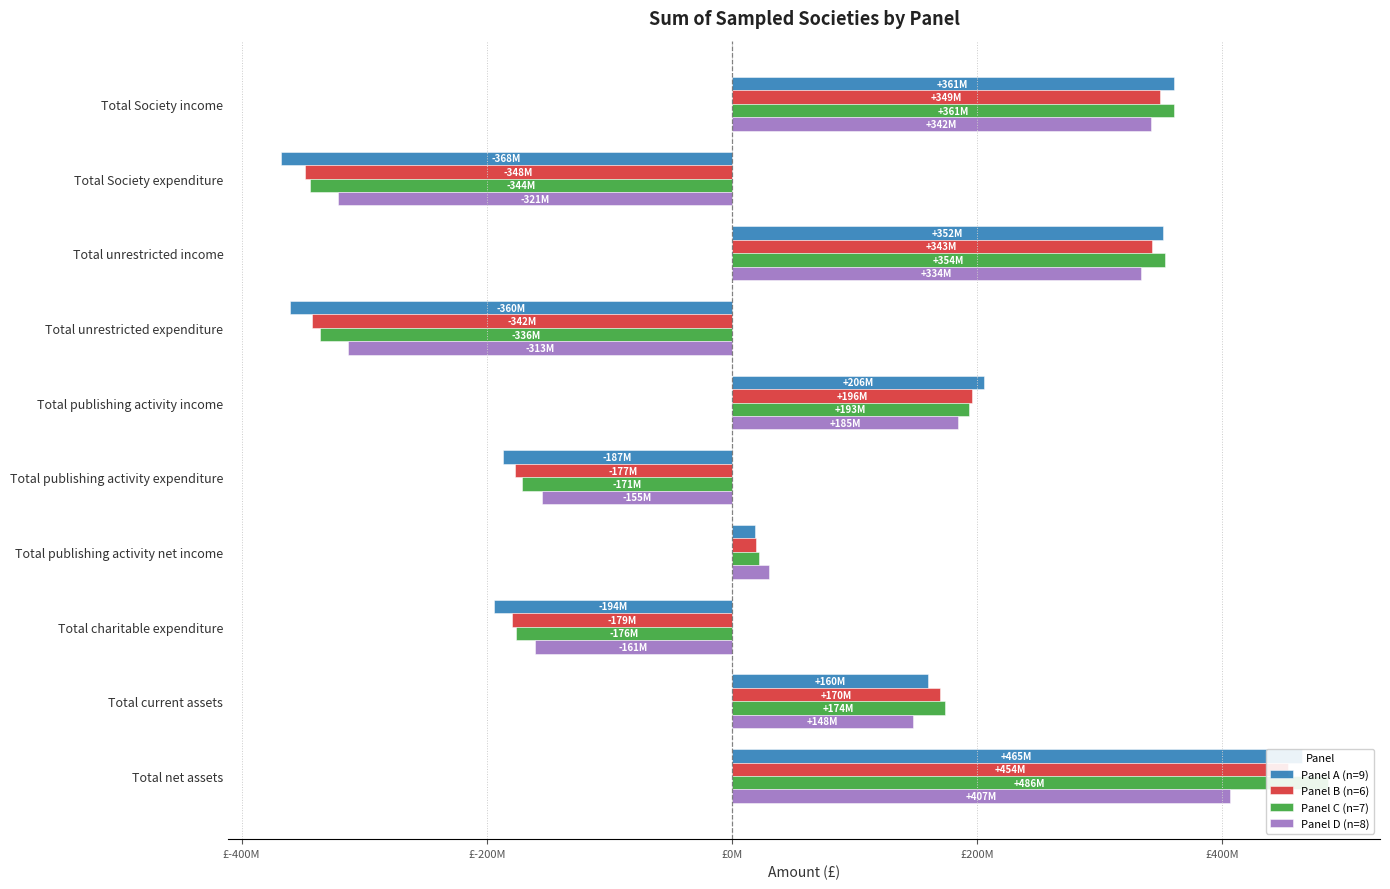

How many bars are there in each group?

4